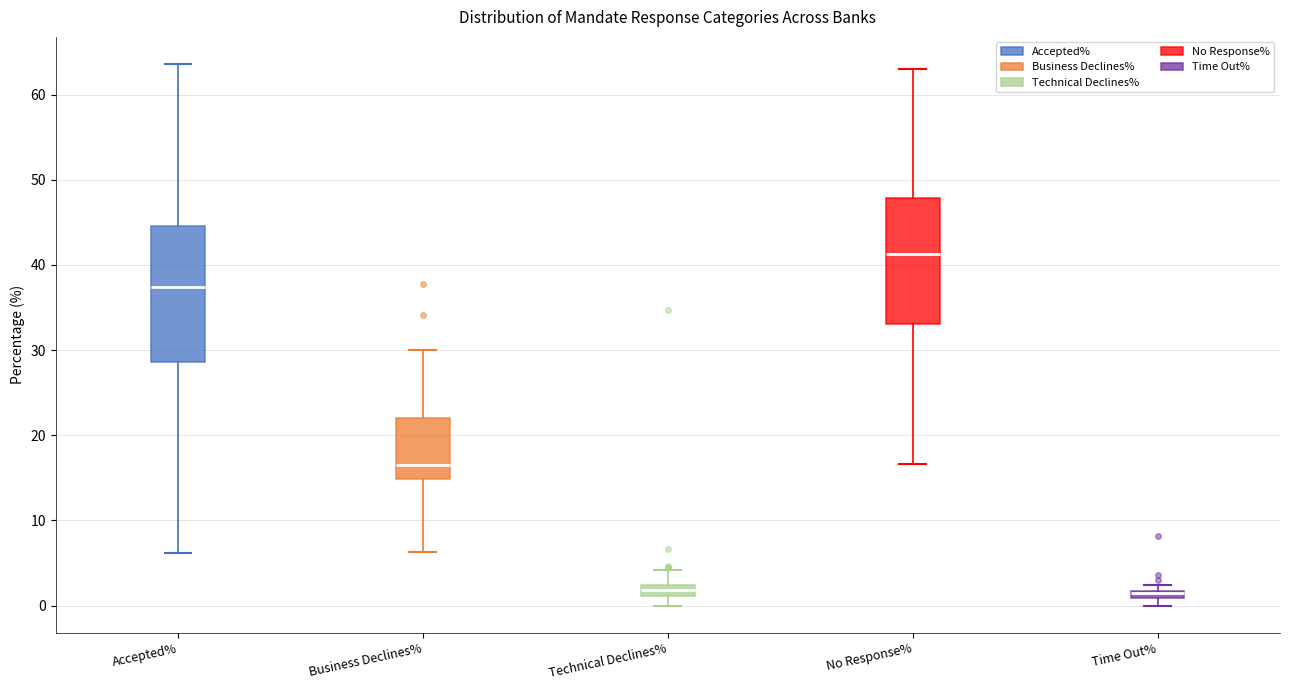

Where is the upper edge of the box for Accepted% on the y-axis? The values are not printed on the chart, so give them approximately, as read against the axis.

45